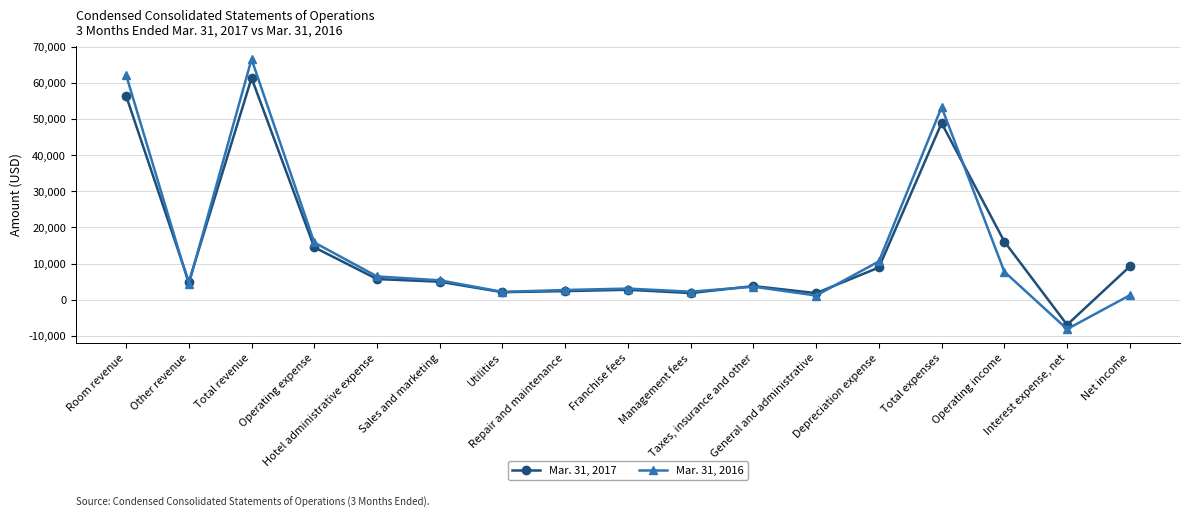

How many negative values does the Mar. 31, 2016 series have?

1